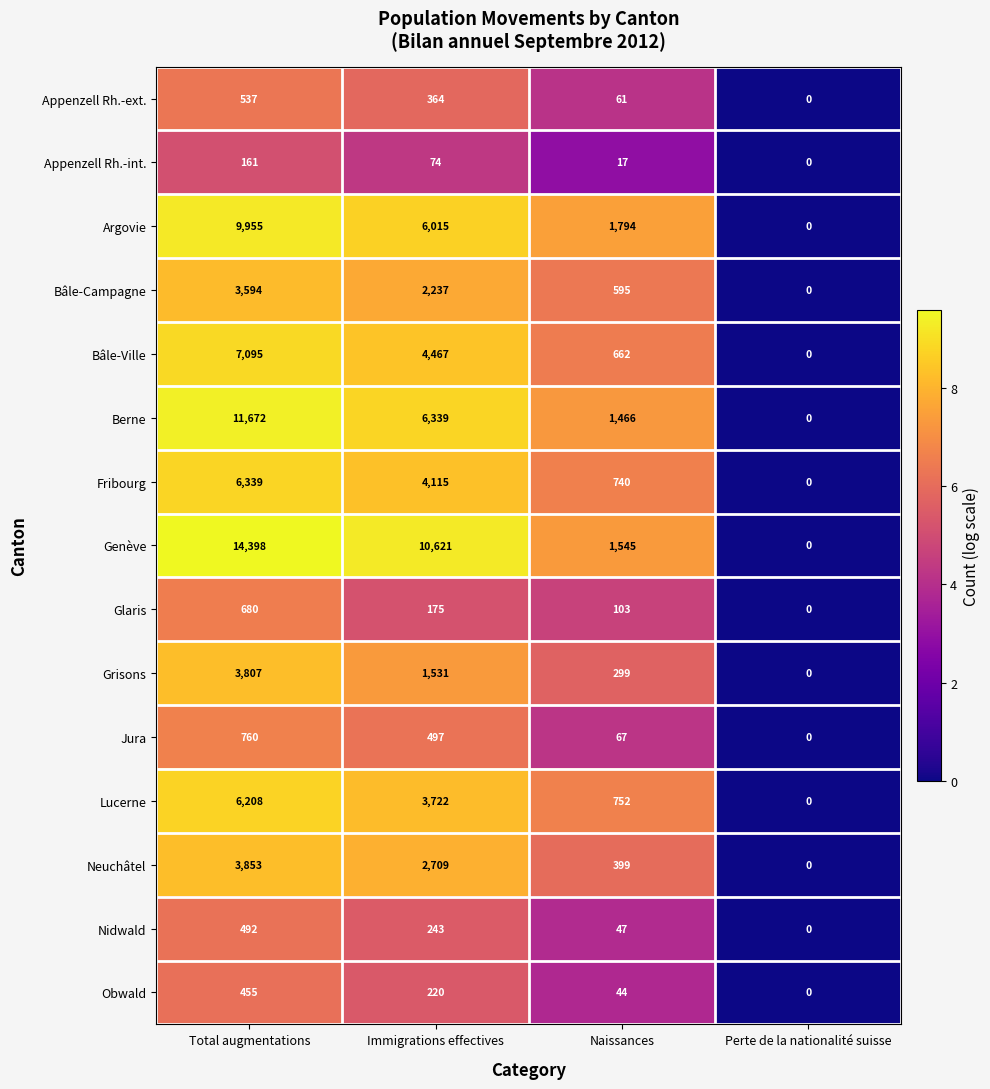

At which category is the sum across all series the highest?

Total augmentations